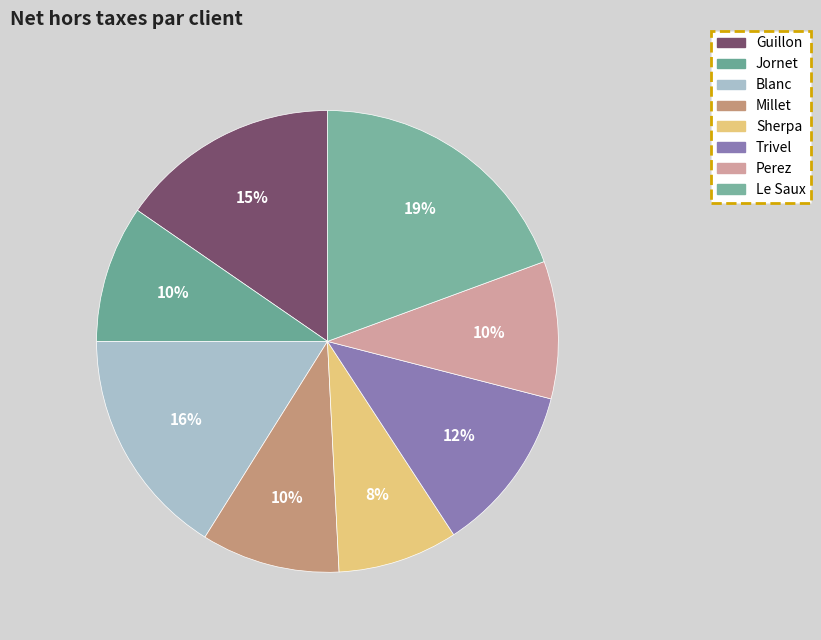

Which category has the smallest portion of the pie?

Sherpa